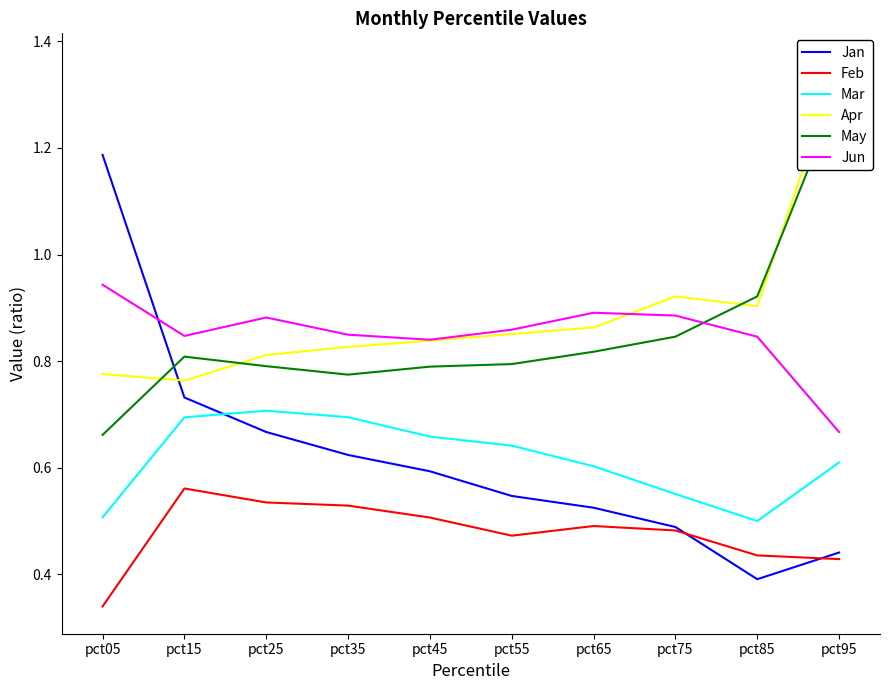

The Apr series shows 0.9 at pct55. True or false?

True